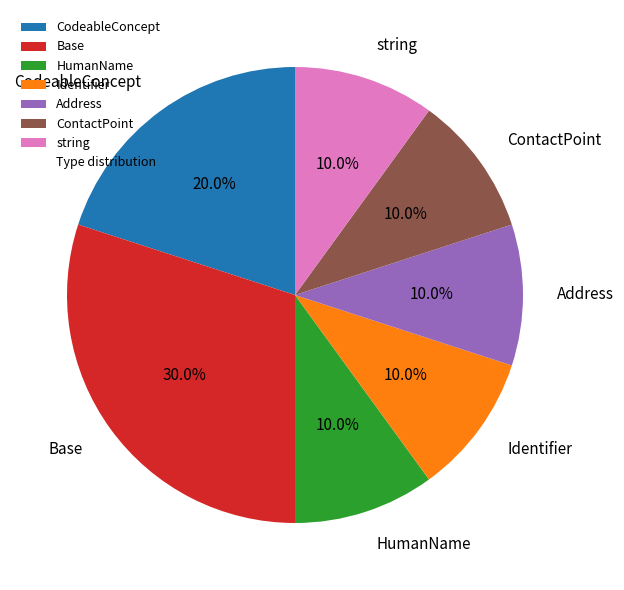

To the nearest percent, what is the average slice percentage?

14%